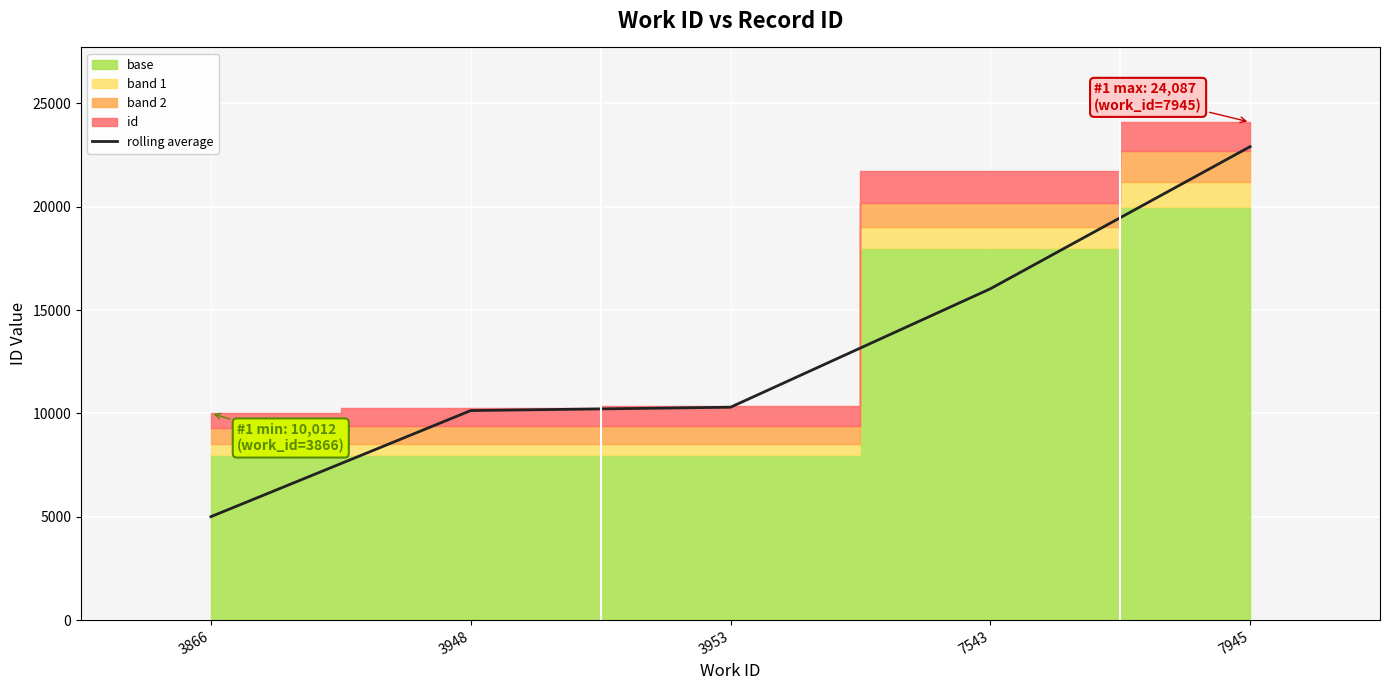

At which label is the value closest to 13954?

7543